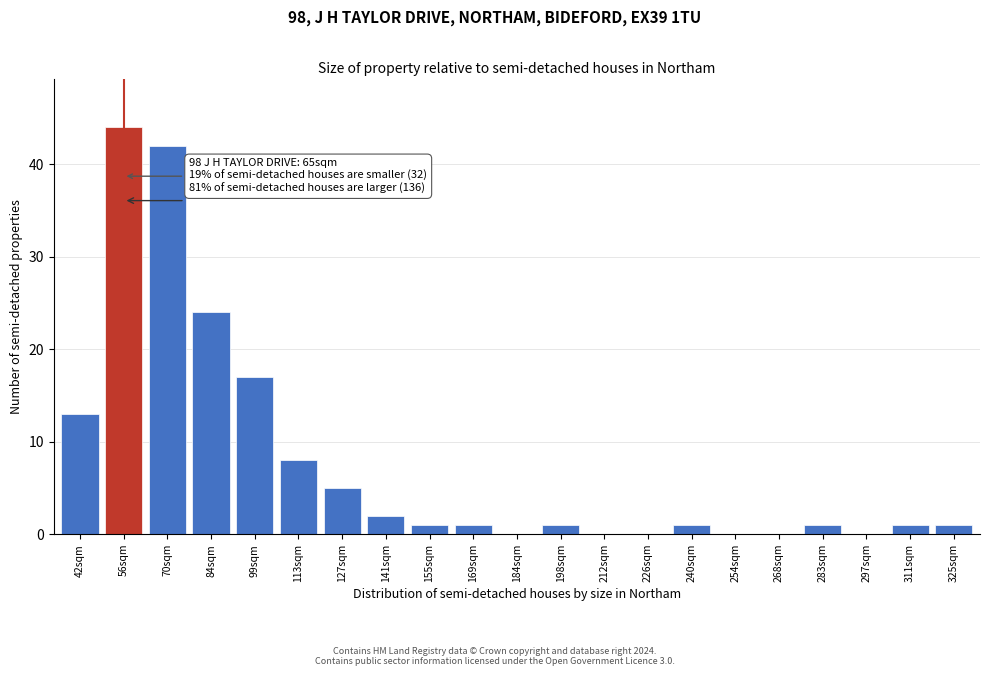

Reading right to left, what are all the values shown in this chart?

325sqm=1	311sqm=1	297sqm=0	283sqm=1	268sqm=0	254sqm=0	240sqm=1	226sqm=0	212sqm=0	198sqm=1	184sqm=0	169sqm=1	155sqm=1	141sqm=2	127sqm=5	113sqm=8	99sqm=17	84sqm=24	70sqm=42	56sqm=44	42sqm=13